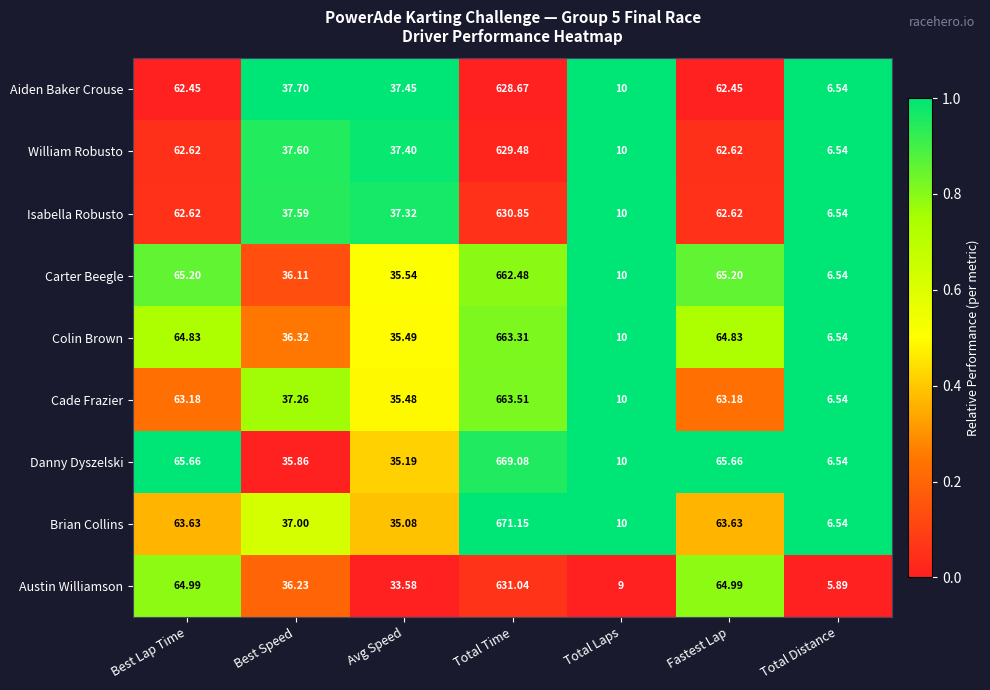

Which category has the lowest value across all series?

Total Distance